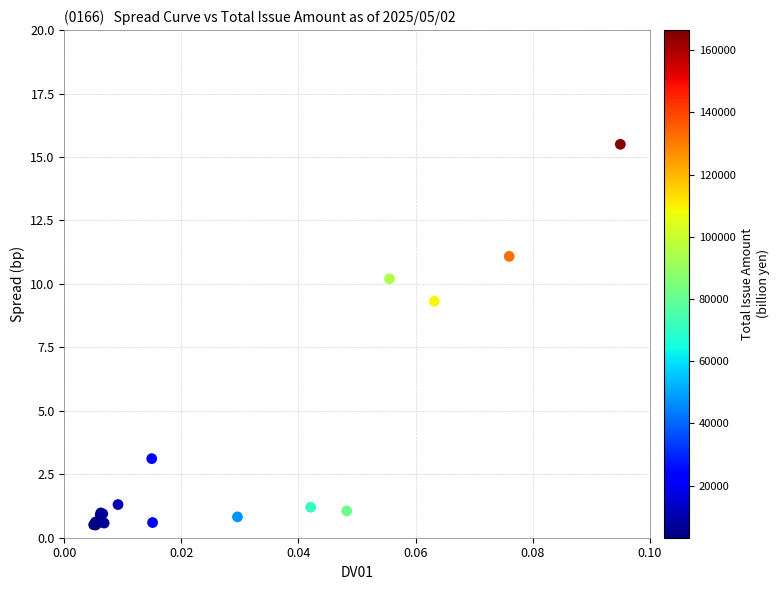

What Y value in the scatter plot is closest to 8?

9.3